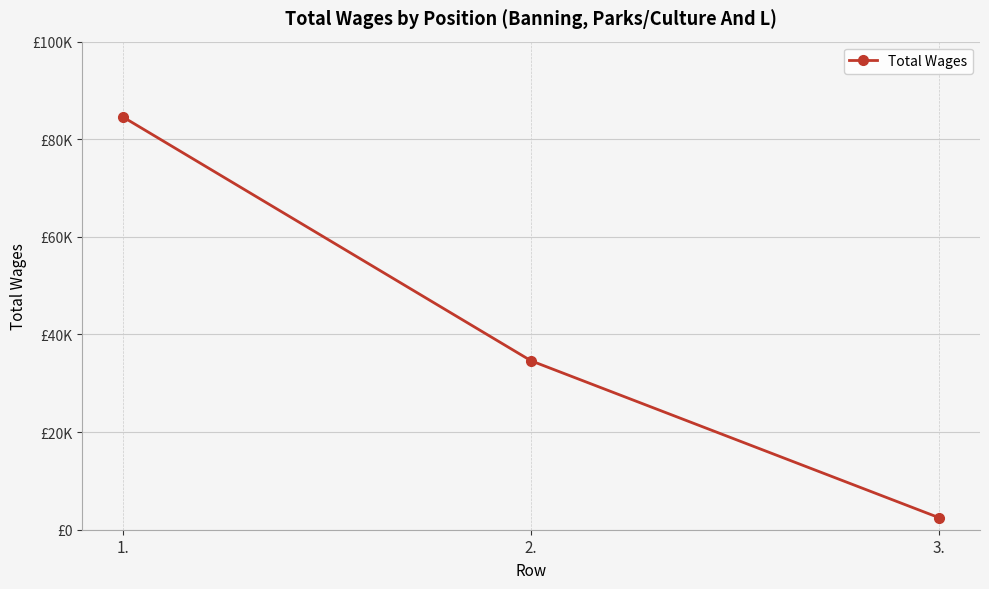

True or false: the data shows 52250 at 1..

False